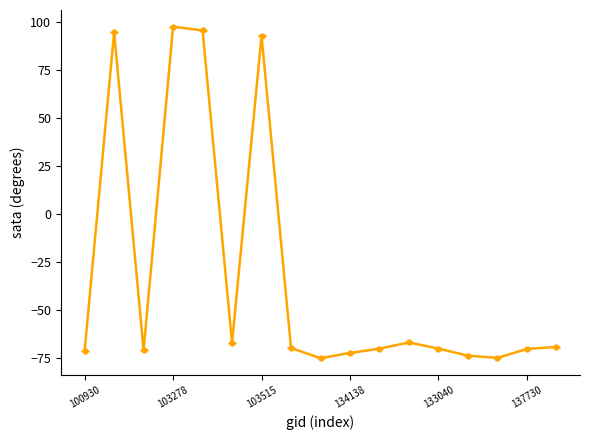

What is the difference between the second highest and second lowest values?

170.6